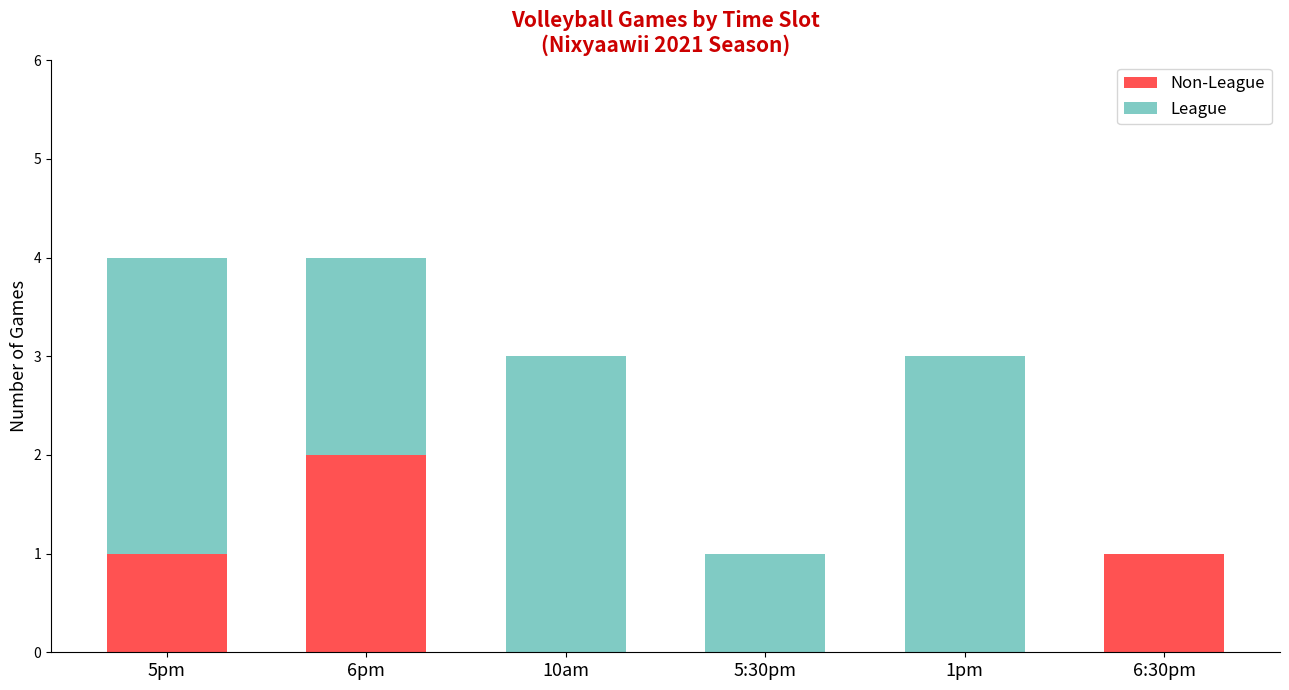

What is the total value across all series at 5pm?

4